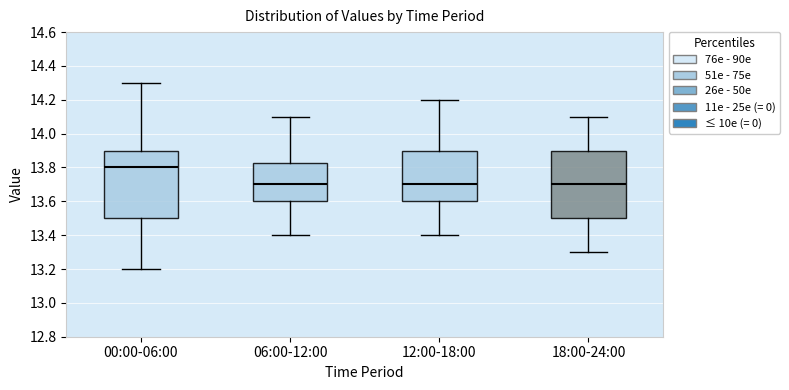

Where is the lower edge of the box for 06:00-12:00 on the y-axis? The values are not printed on the chart, so give them approximately, as read against the axis.

13.60